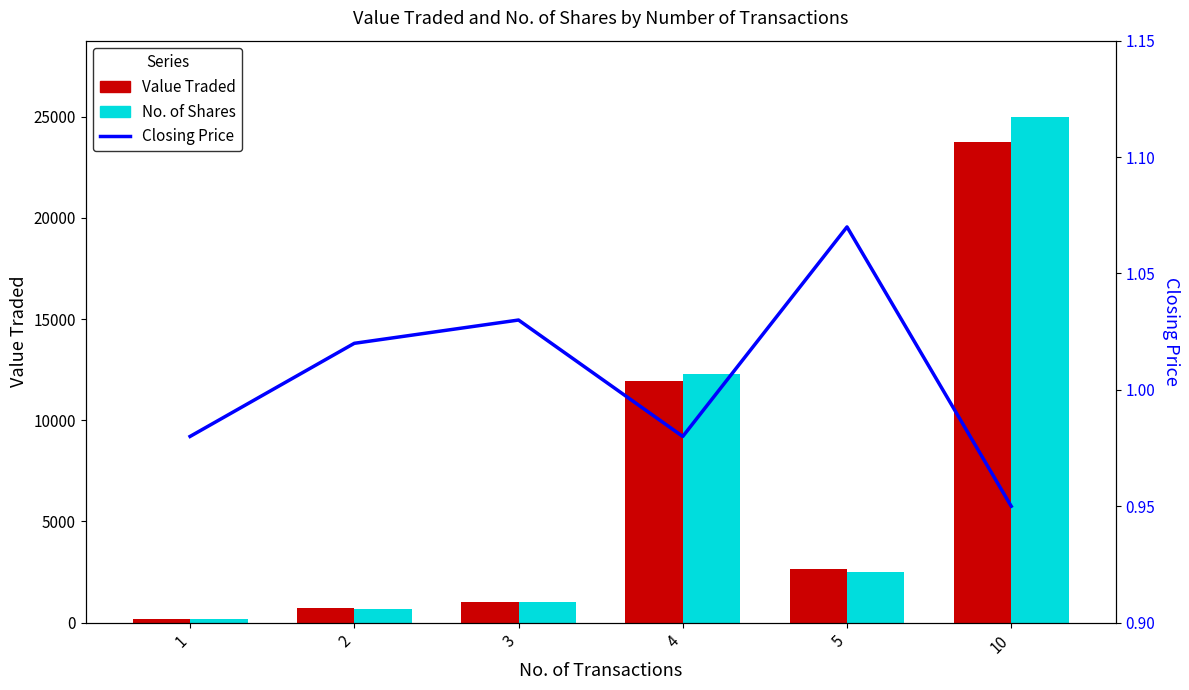

What is the total value across all series at 4?

24252.0